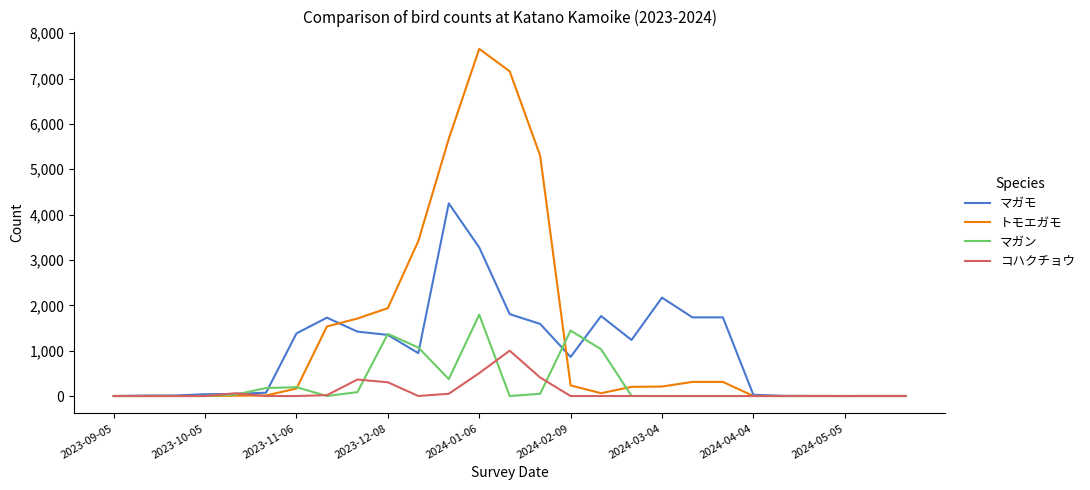

What is the greatest value displayed?

7653